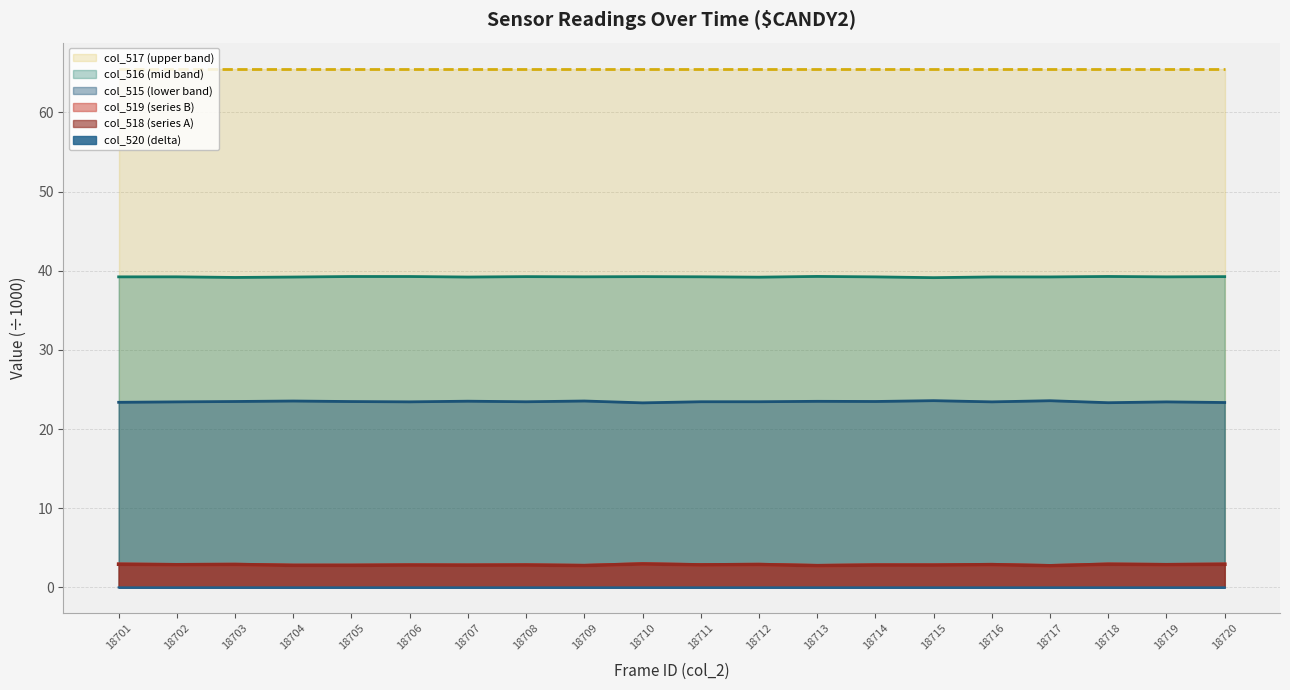

At which label is col_520 closest to 0?

18701